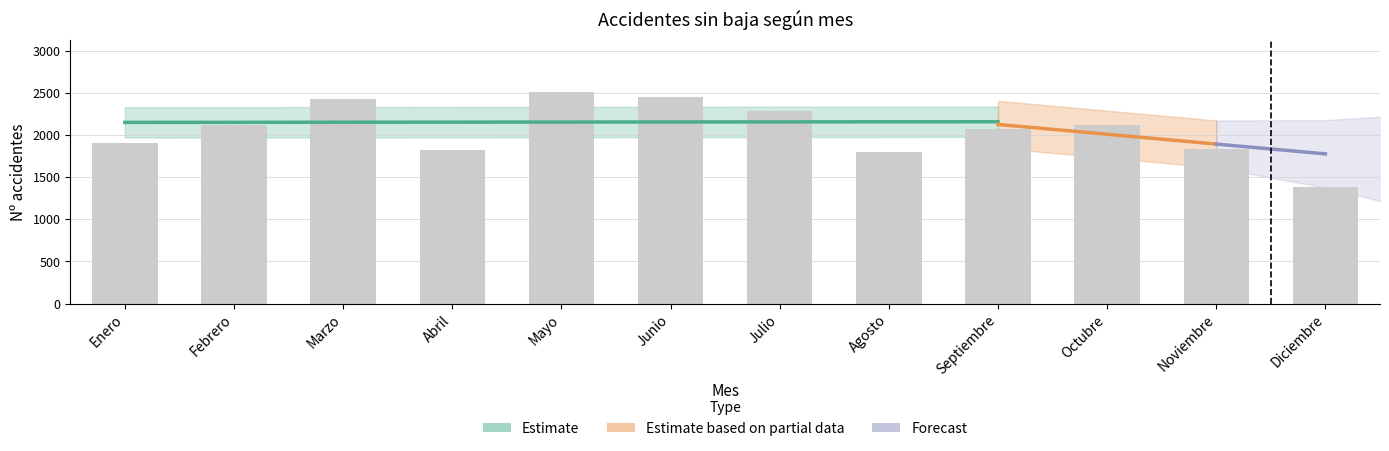

How many bars are there in total?

12